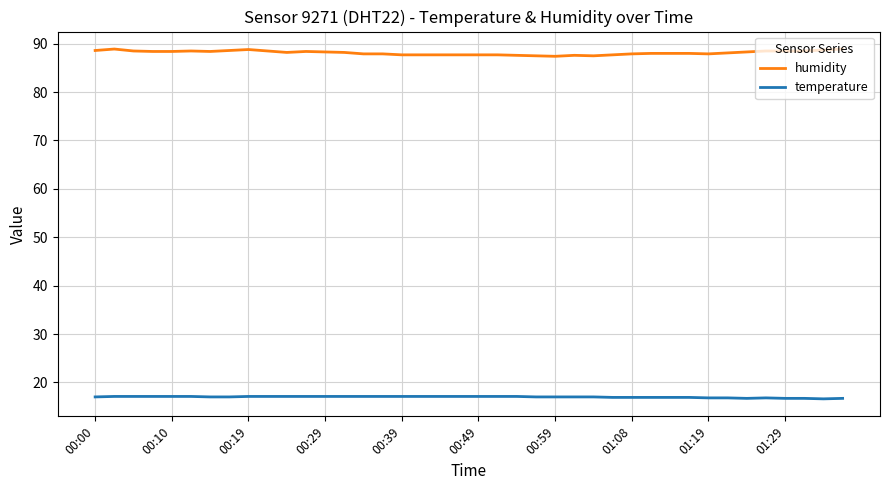

Which series has the largest total across all categories?

humidity